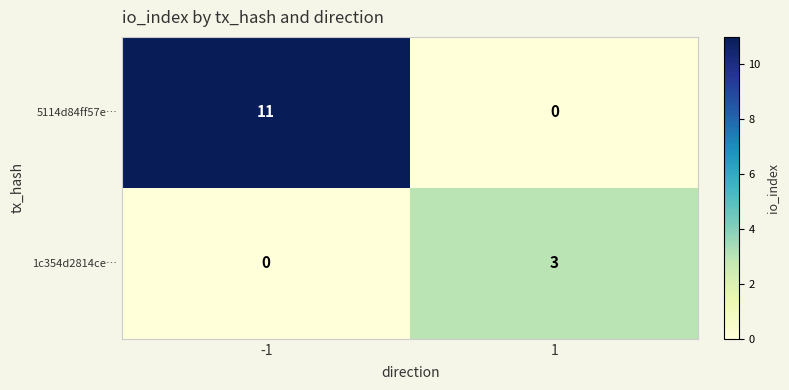

The 5114d84ff57e… series shows 2 at -1. True or false?

False